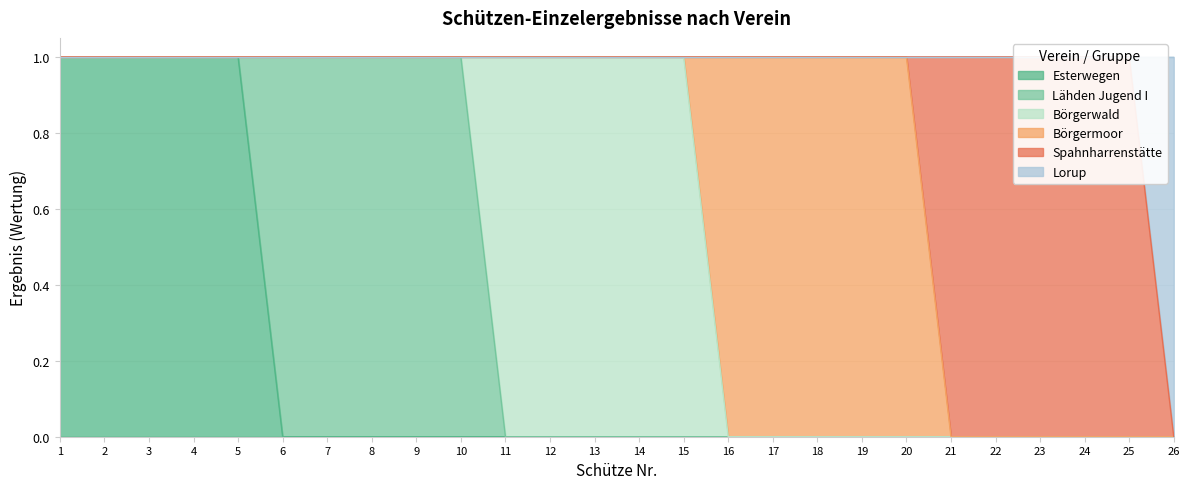

The Spahnharrenstätte series shows 0 at 7. True or false?

False